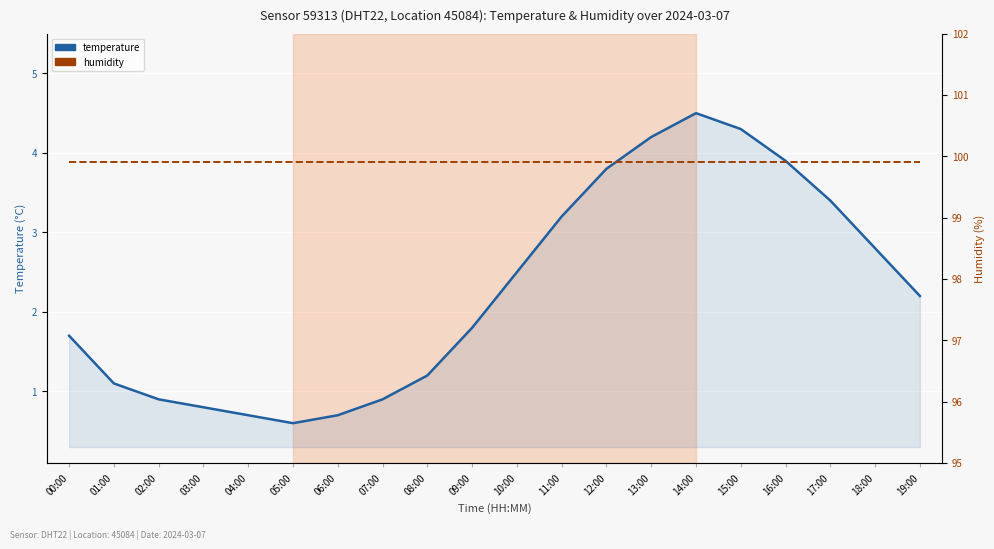

Reading left to right, what are all the values shown in this chart?

temperature: 00:00=1.7	01:00=1.1	02:00=0.9	03:00=0.8	04:00=0.7	05:00=0.6	06:00=0.7	07:00=0.9	08:00=1.2	09:00=1.8	10:00=2.5	11:00=3.2	12:00=3.8	13:00=4.2	14:00=4.5	15:00=4.3	16:00=3.9	17:00=3.4	18:00=2.8	19:00=2.2
humidity: 00:00=99.9	01:00=99.9	02:00=99.9	03:00=99.9	04:00=99.9	05:00=99.9	06:00=99.9	07:00=99.9	08:00=99.9	09:00=99.9	10:00=99.9	11:00=99.9	12:00=99.9	13:00=99.9	14:00=99.9	15:00=99.9	16:00=99.9	17:00=99.9	18:00=99.9	19:00=99.9